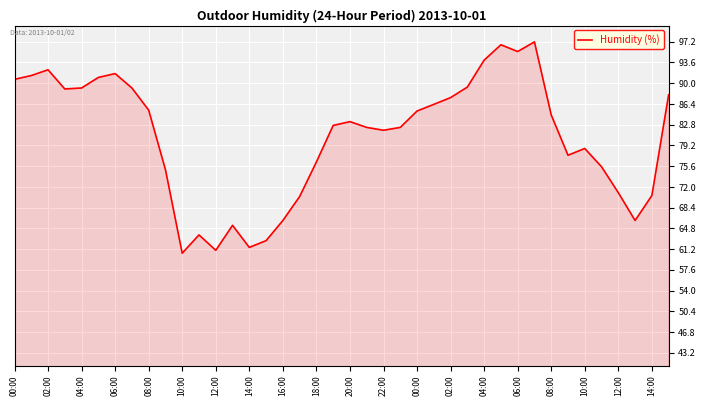

What is the maximum value shown in the chart?

97.2